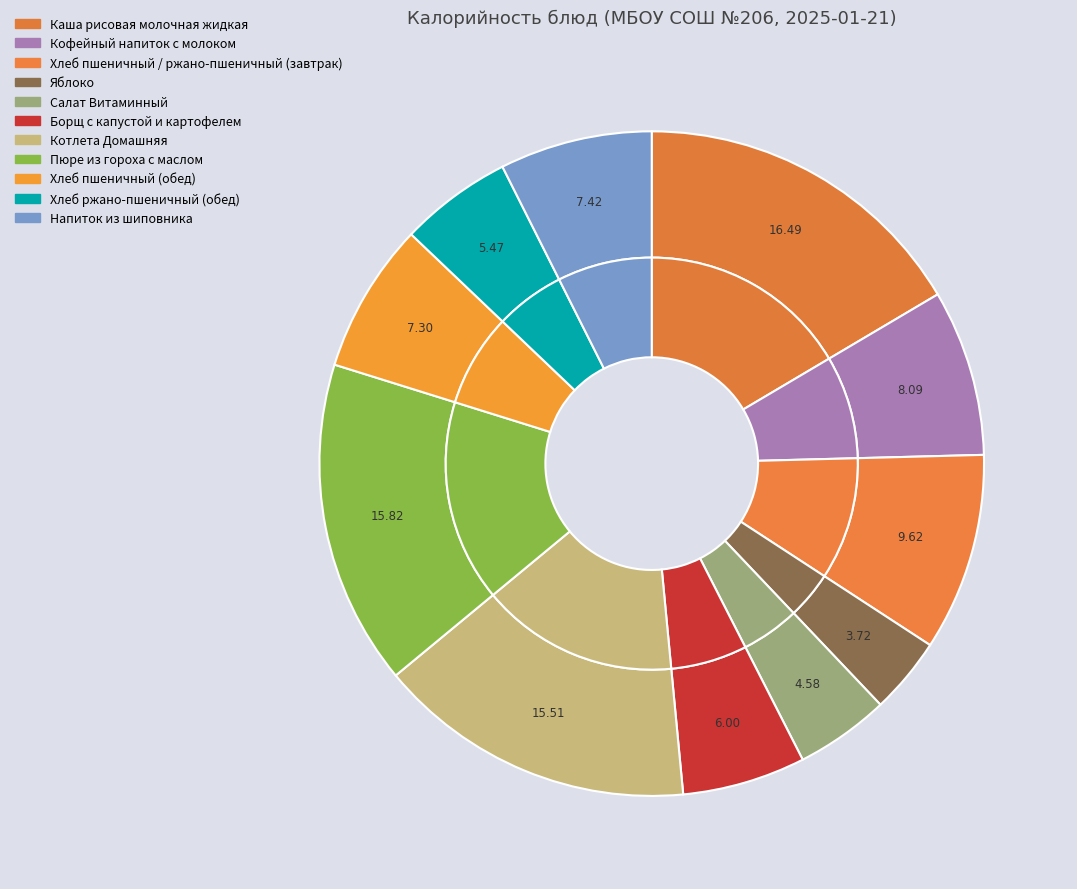

To the nearest percent, what portion does Каша рисовая молочная жидкая represent?

16%